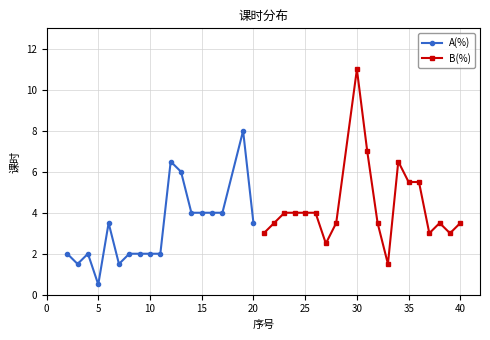

Does the chart have visible grid lines?

Yes